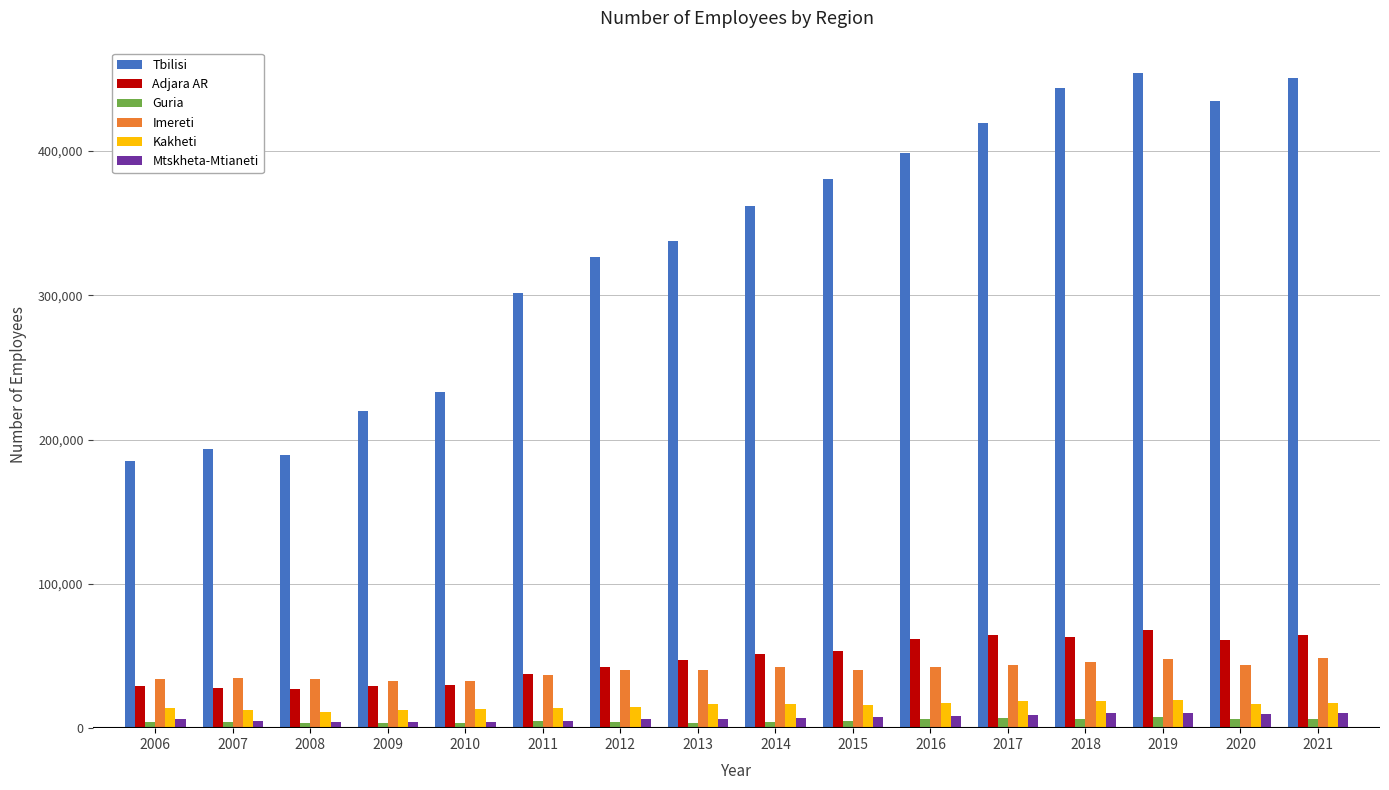

The Adjara AR series shows 66992 at 2013. True or false?

False